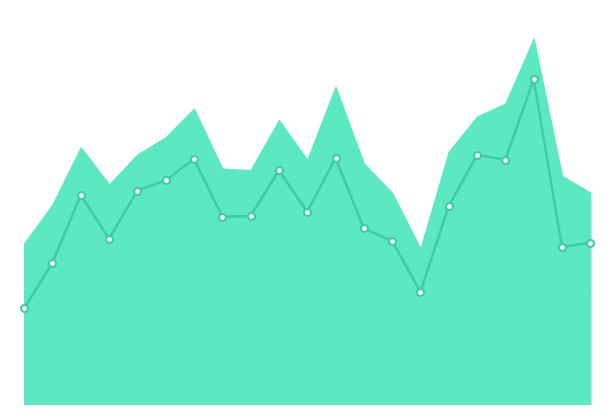

Reading right to left, list all the values displayed in this chart.

18.1	17.6	36.5	27.4	28.0	22.2	12.6	18.3	19.7	27.6	21.6	26.2	21.1	21.0	27.5	25.1	24.0	18.6	23.5	15.9	10.7